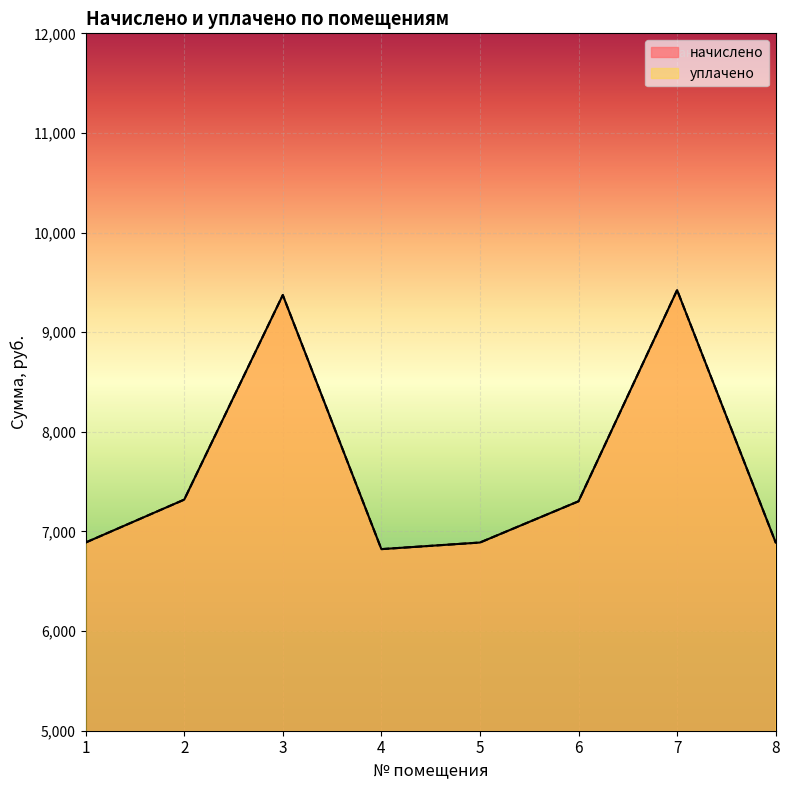

What is the total value across all series at 5?

13777.9